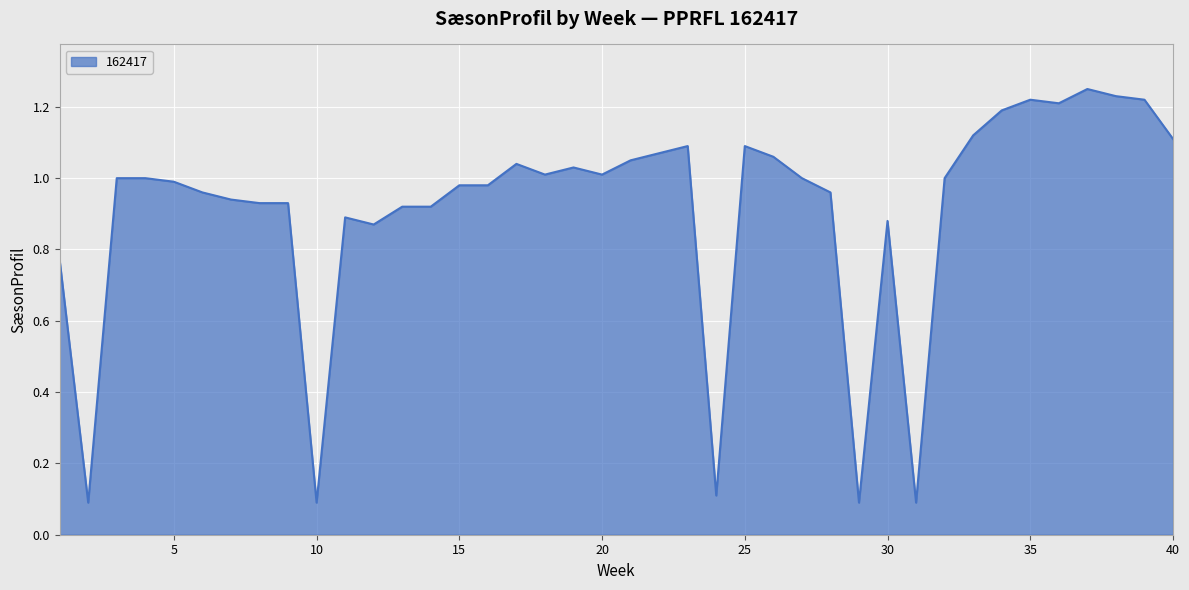

Reading left to right, extract all data points from this chart.

0.8	0.1	1.0	1.0	1.0	1.0	0.9	0.9	0.9	0.1	0.9	0.9	0.9	0.9	1.0	1.0	1.0	1.0	1.0	1.0	1.1	1.1	1.1	0.1	1.1	1.1	1.0	1.0	0.1	0.9	0.1	1.0	1.1	1.2	1.2	1.2	1.2	1.2	1.2	1.1